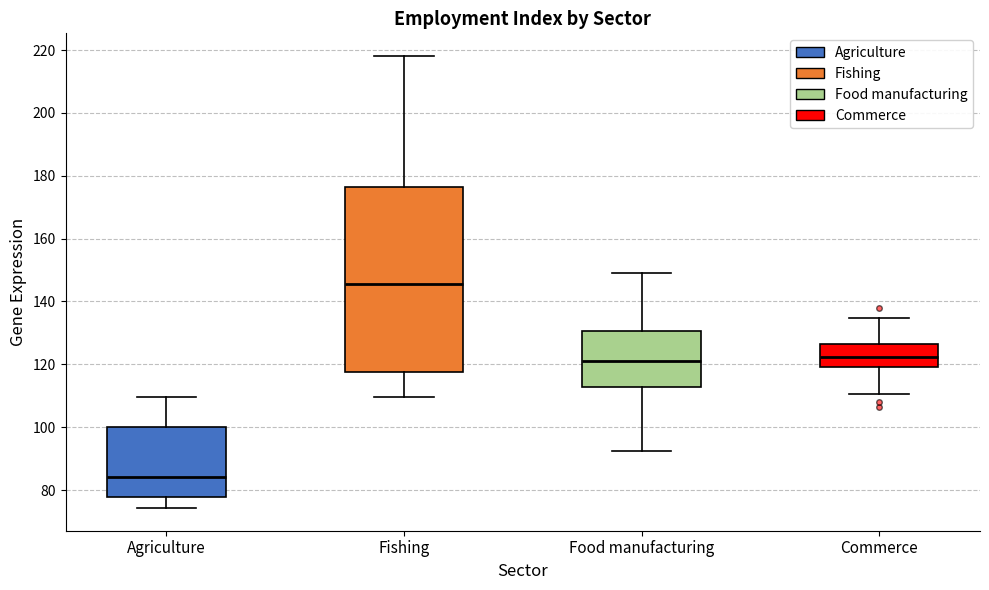

Reading left to right, read every box against the y-axis: the position of its median line, the range the box covers, and the ends of its whiskers. The values are not printed on the chart, so give them approximately, as read against the axis.

Agriculture: median 84, box 78 to 100, whiskers 74 to 110
Fishing: median 146, box 118 to 176, whiskers 110 to 218
Food manufacturing: median 122, box 112 to 130, whiskers 92 to 150
Commerce: median 122, box 120 to 126, whiskers 110 to 134